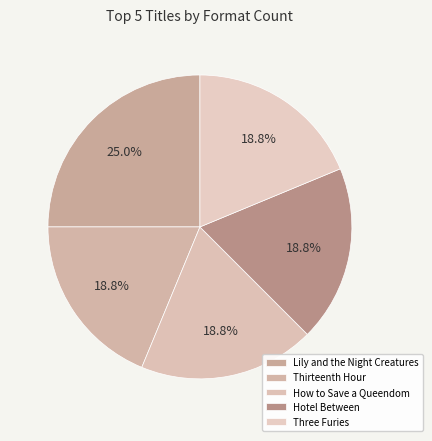

How many segments does this pie chart have?

5